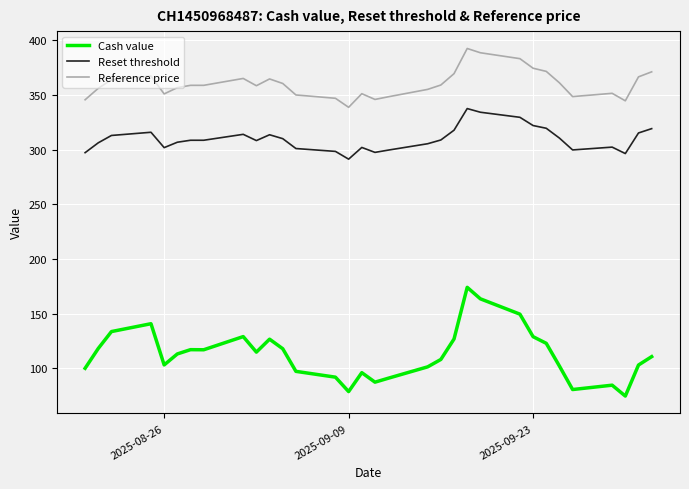

Does the chart have visible grid lines?

Yes